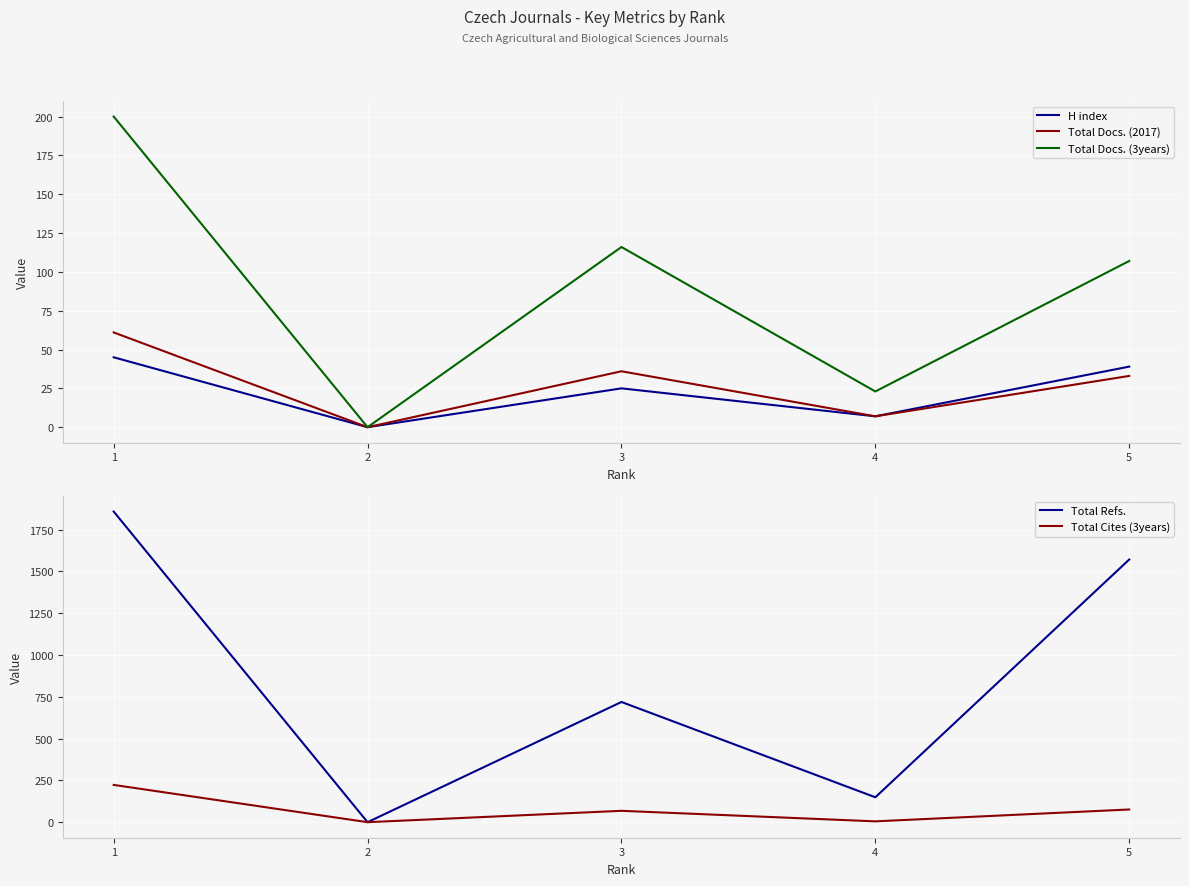

List the series in order of their peak value, lowest first.

H index, Total Docs. (2017), Total Docs. (3years), Total Cites (3years), Total Refs.